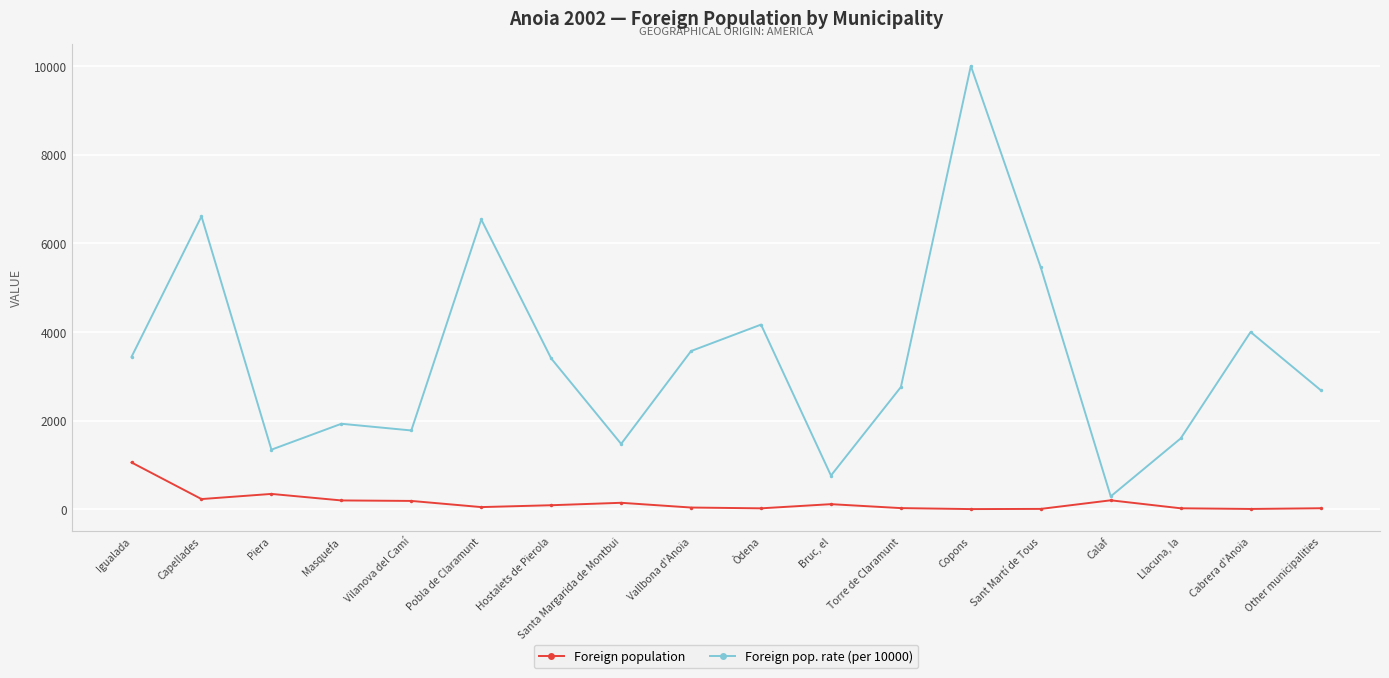

How many data points in Foreign pop. rate (per 10000) are less than 3404?

9